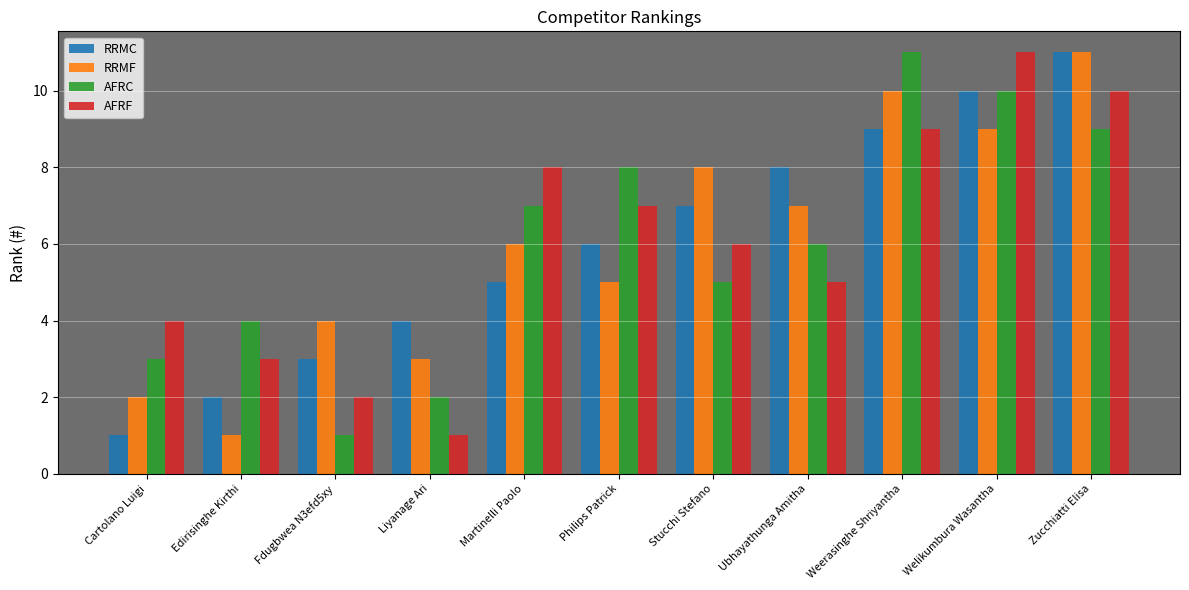

What is the spread (max minus min) of values at Martinelli Paolo?

3